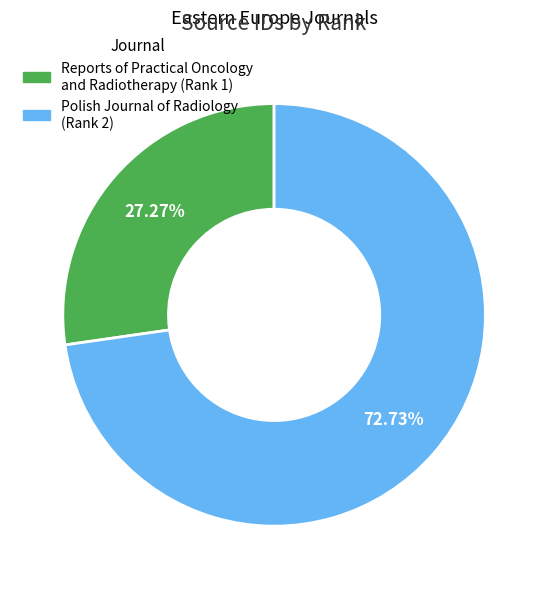

Which slice is the largest?

Polish Journal of Radiology (Rank 2)